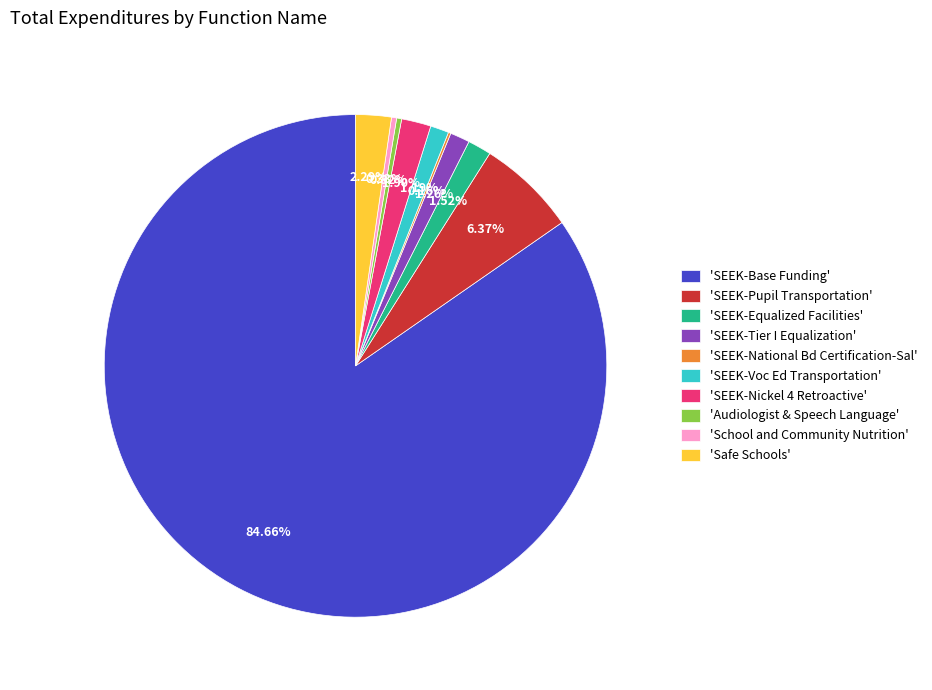

Is there any slice that represents more than half of the pie?

Yes